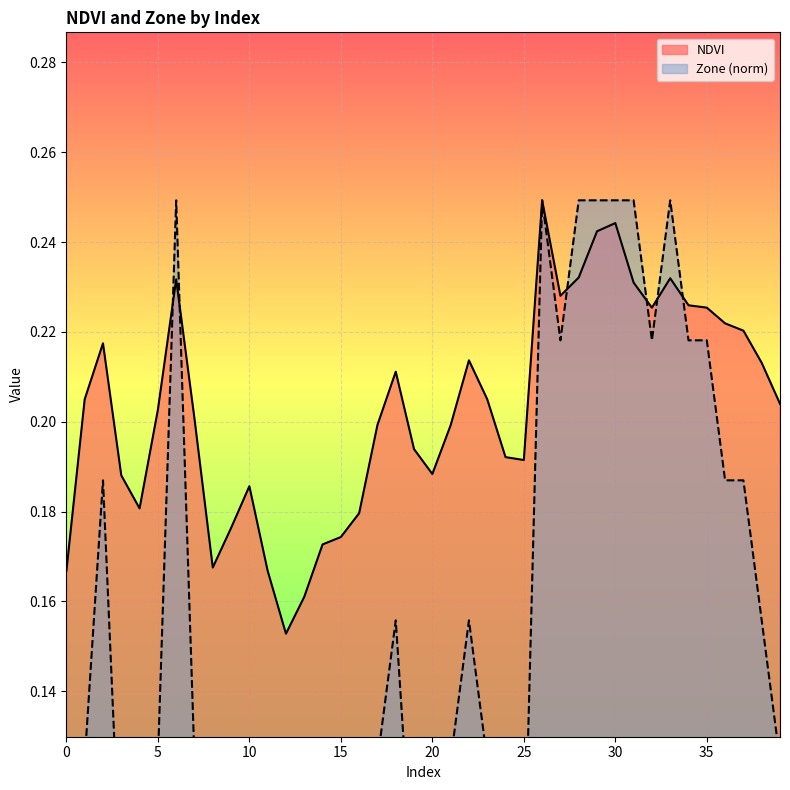

In NDVI, how many points are higher than both neighbors (excluding endpoints)?

8